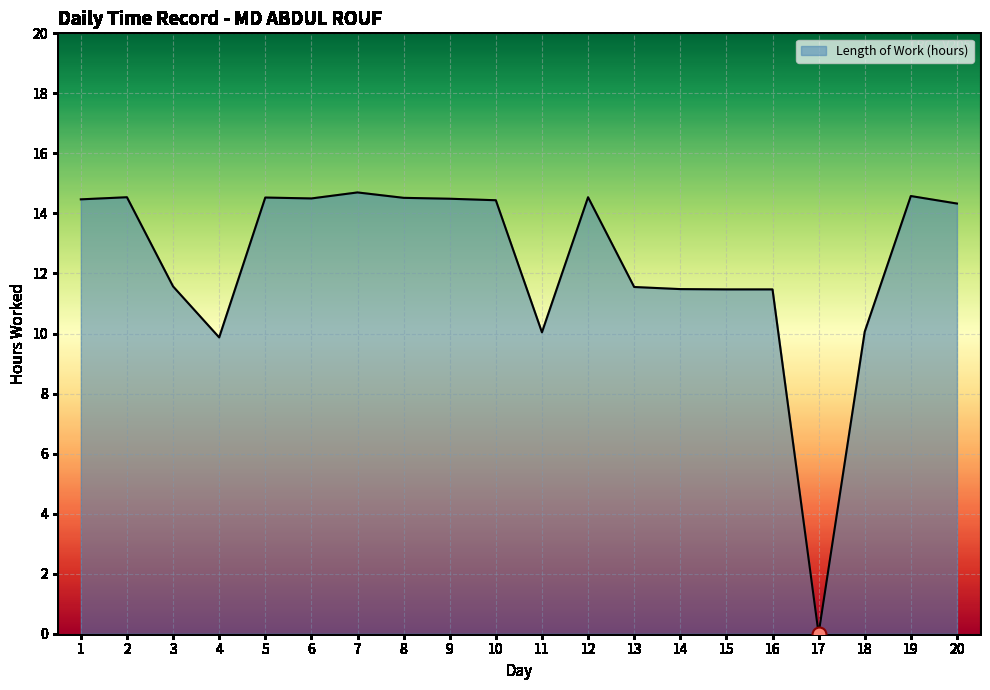

Which has a higher value, 3 or 18?

3